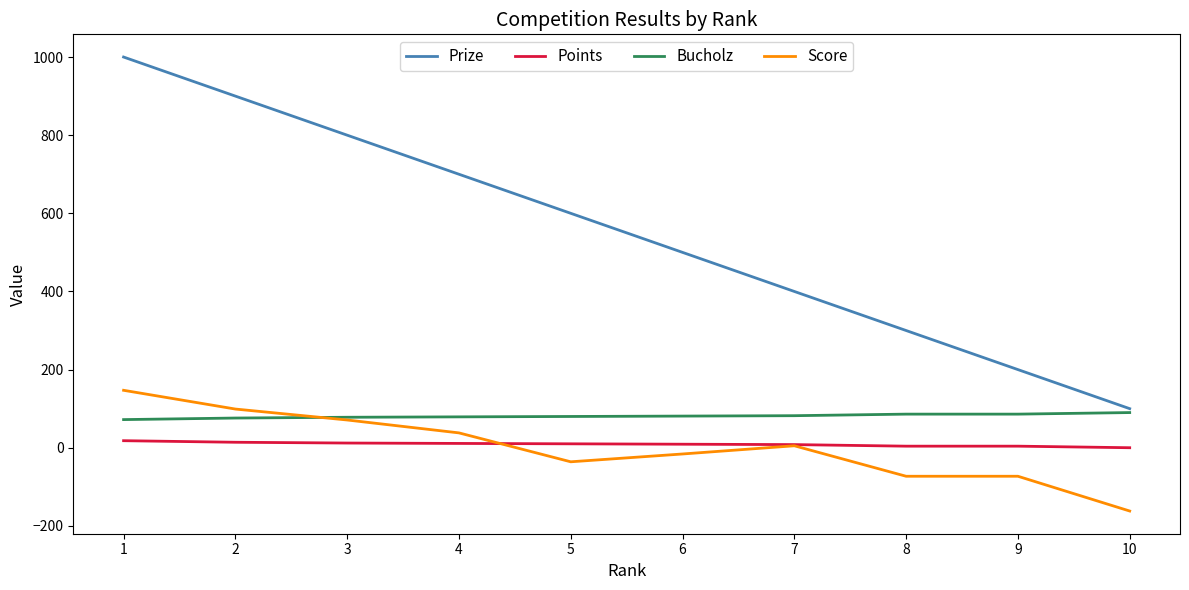

Is the value of Prize at 8 greater than the value of Score at 1?

Yes